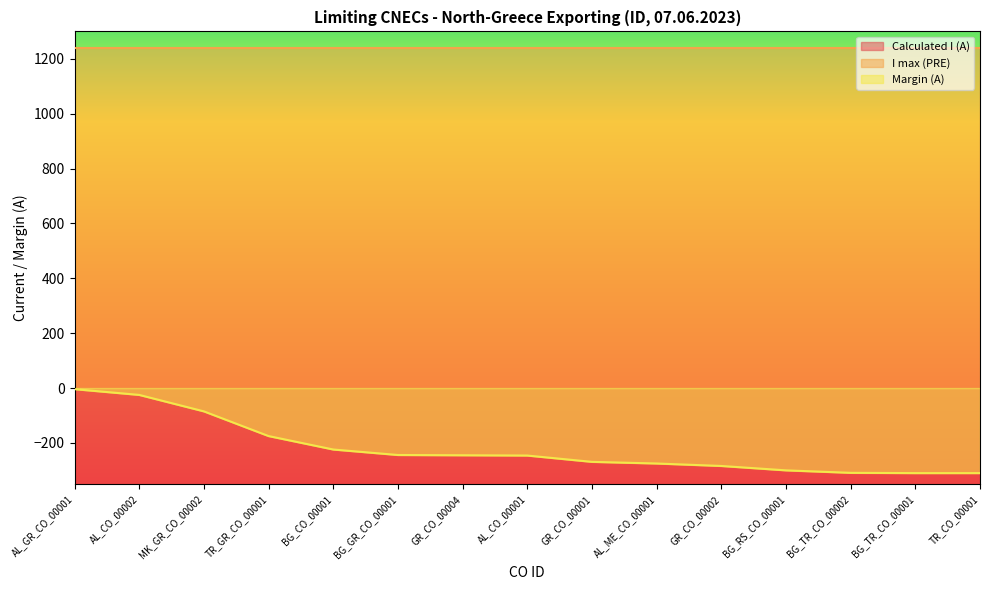

Where is Margin (A) nearest to the value -157?

TR_GR_CO_00001